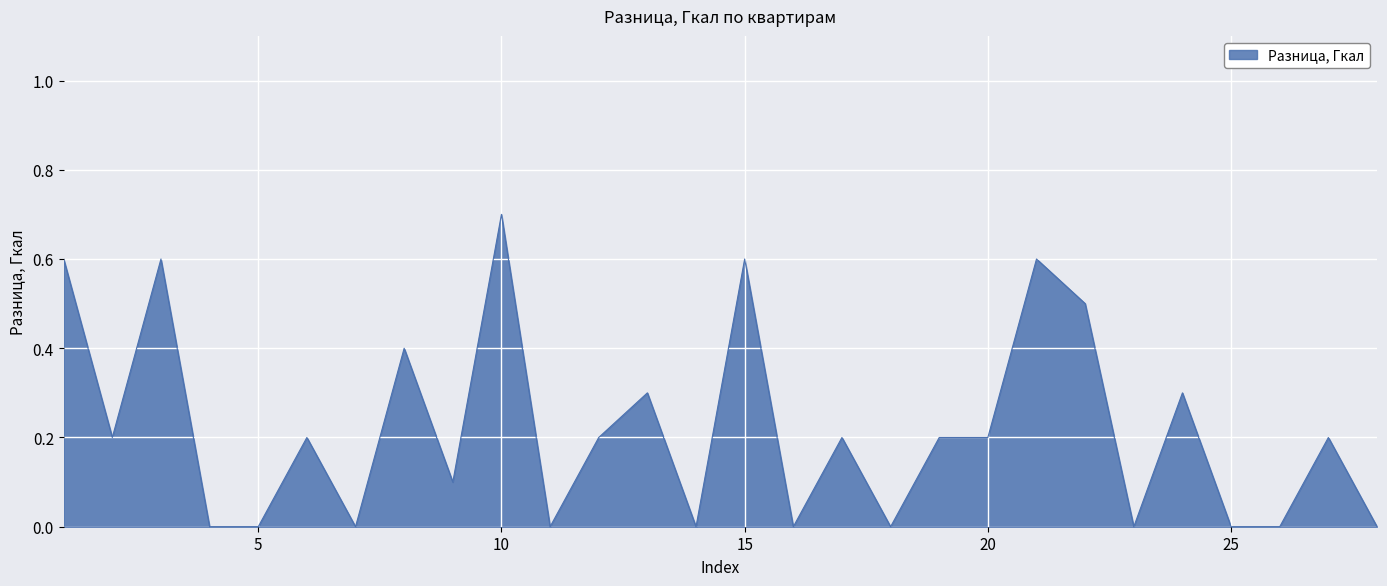

What is the difference between the maximum and minimum values?

0.7